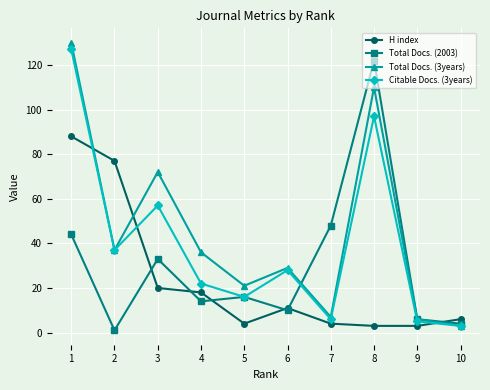

At which label is Total Docs. (3years) closest to 66?

3